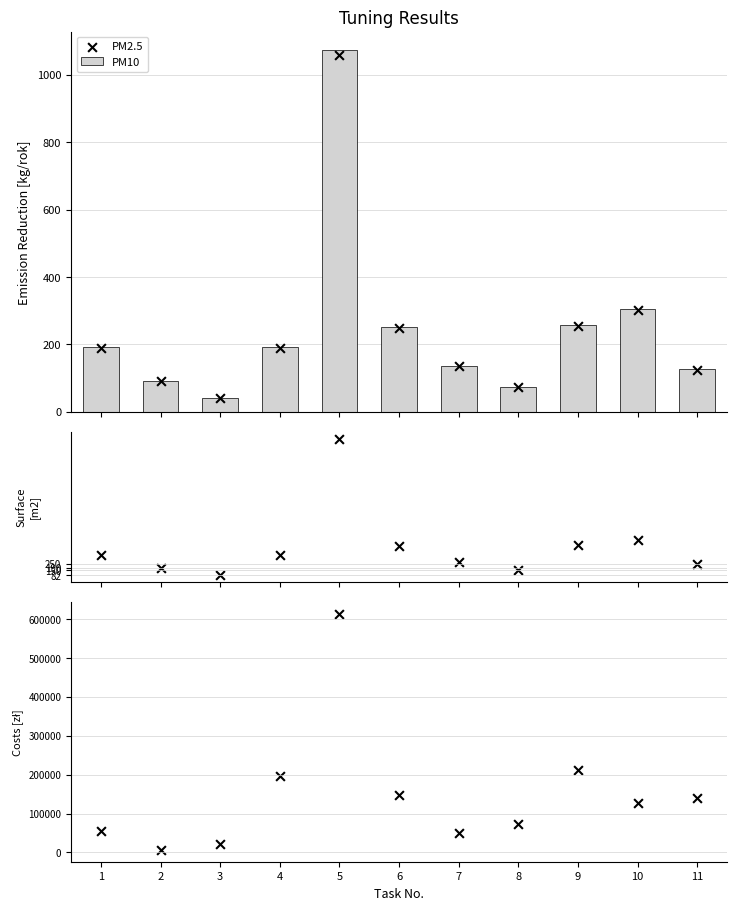

Which series has the largest Y range (max minus min)?

PM10